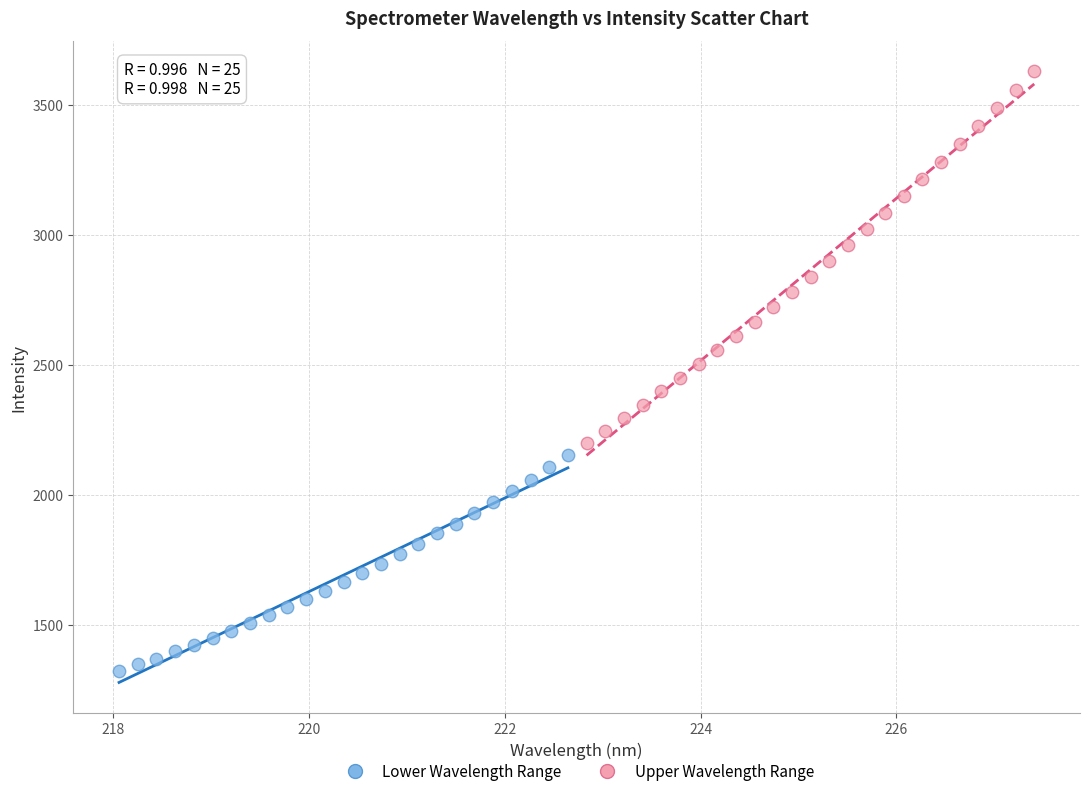

Which series has the largest Y range (max minus min)?

Upper Wavelength Range